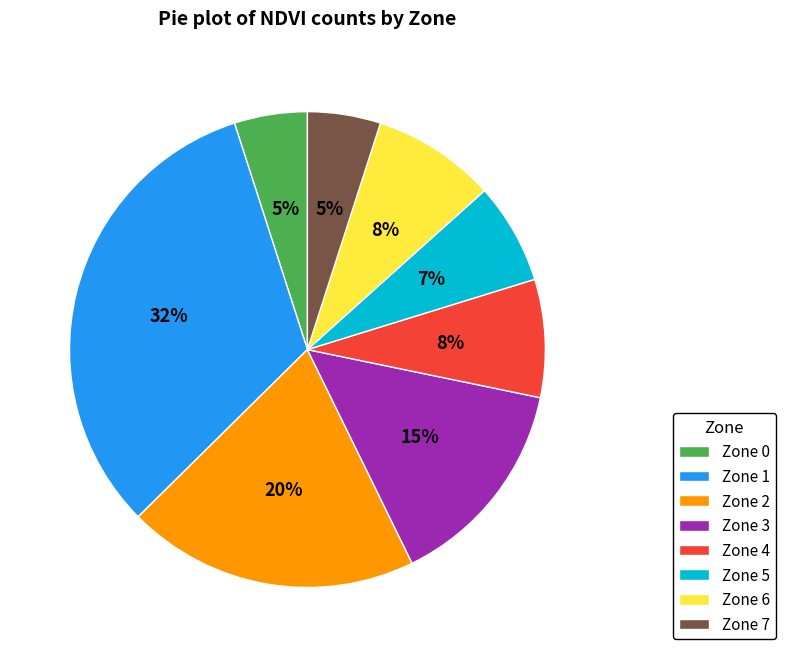

The Zone 5 slice represents 1% of the pie. True or false?

False